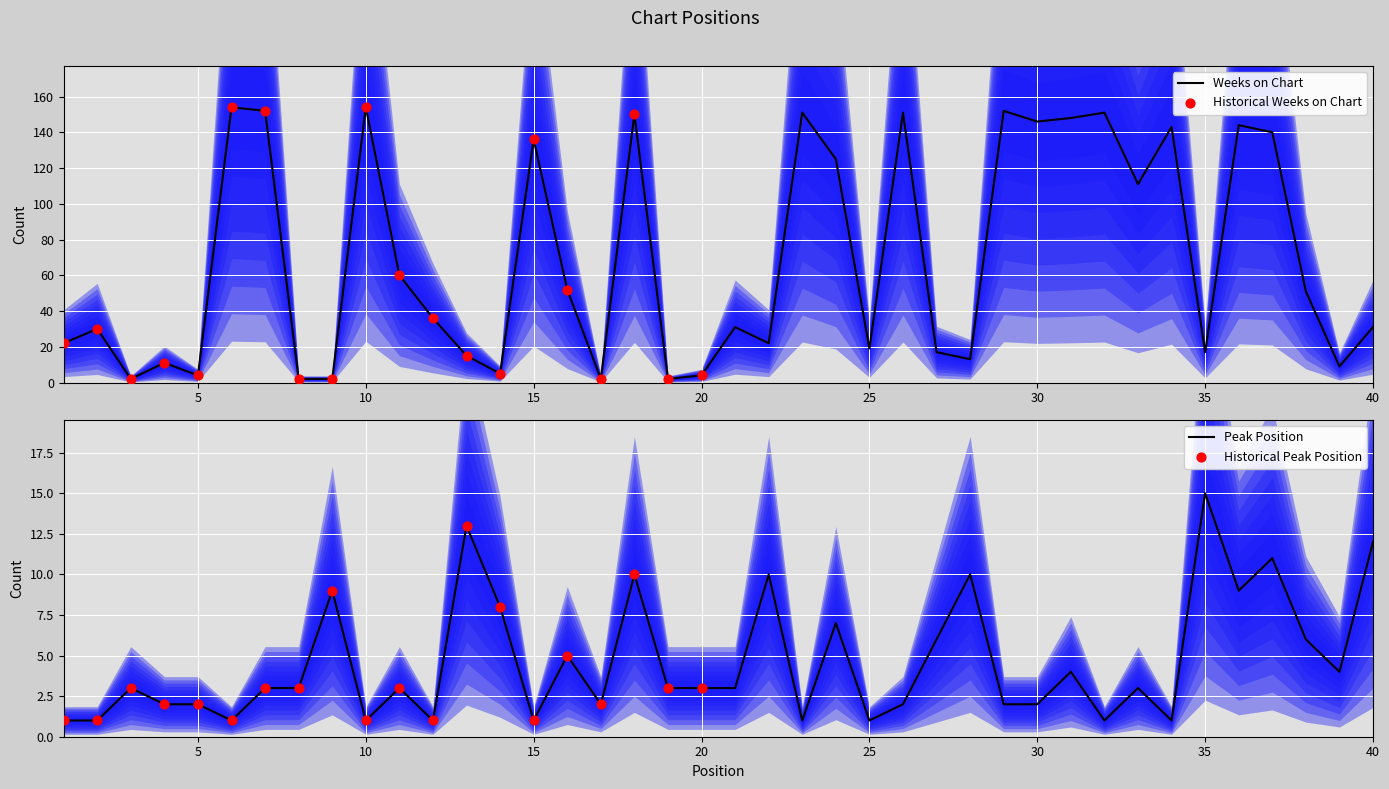

What is the total value across all series at 12?

37